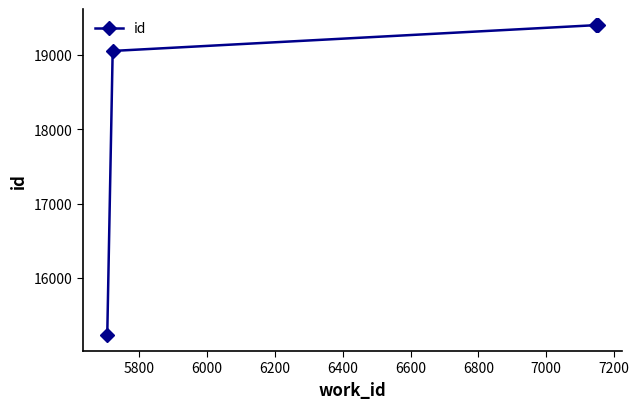

True or false: there are more than 2 points higher than both neighbors.

False